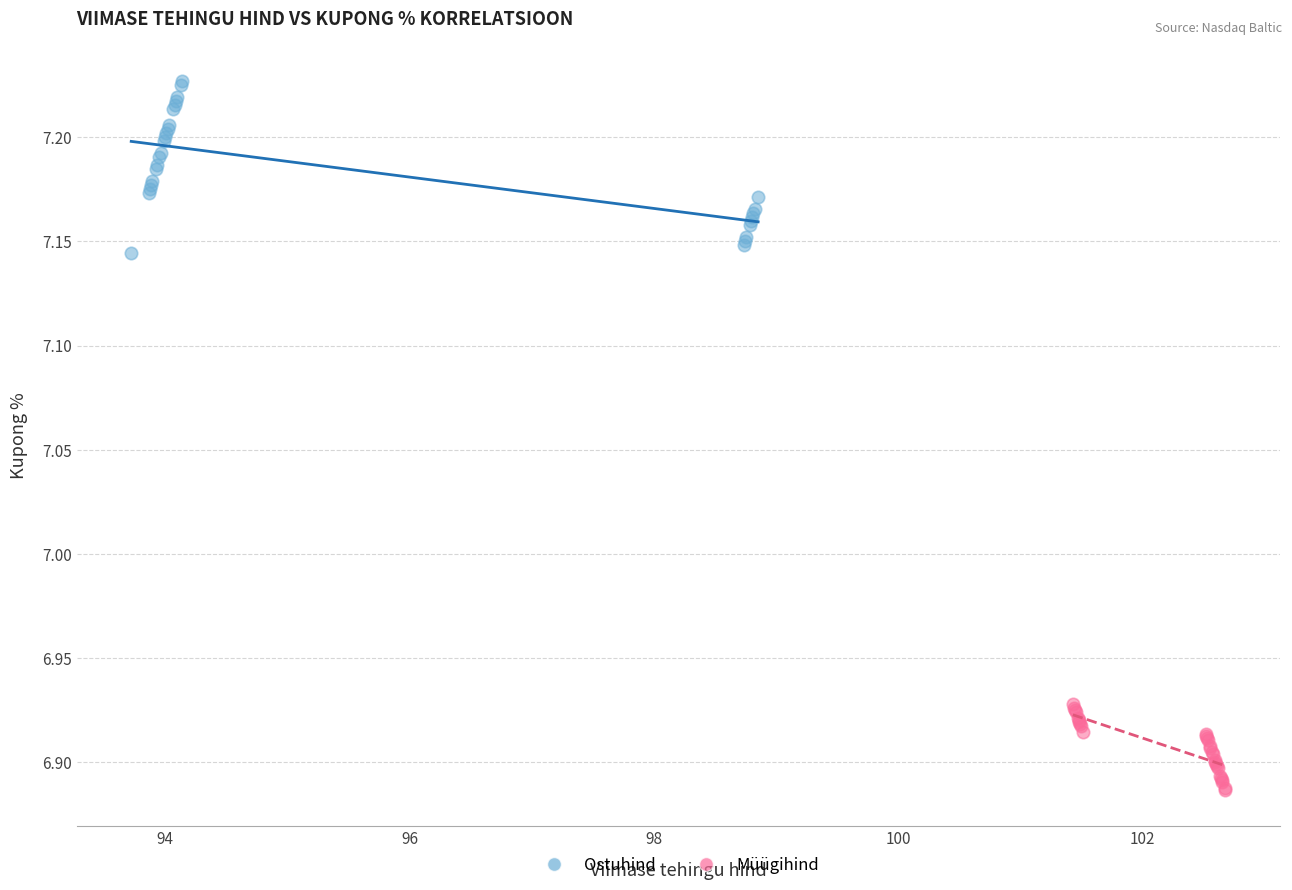

What are all the series names shown in the legend?

Ostuhind, Müügihind